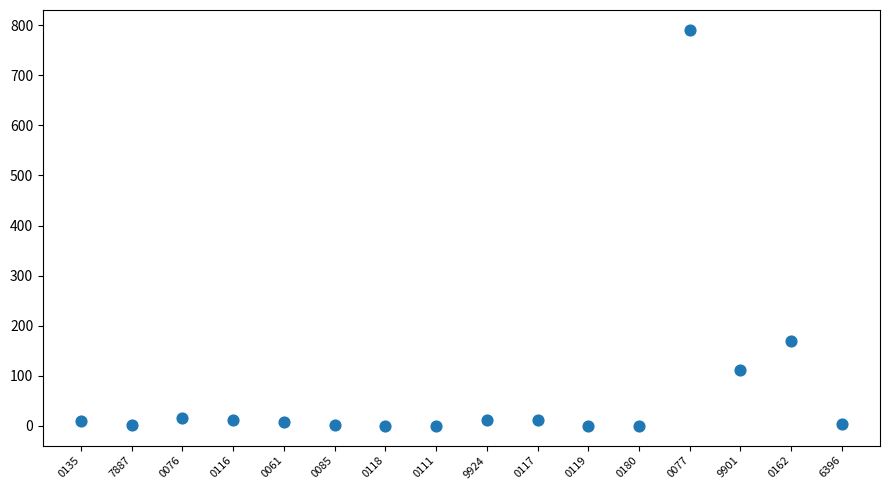

What Y value in the scatter plot is closest to 395?

170.0